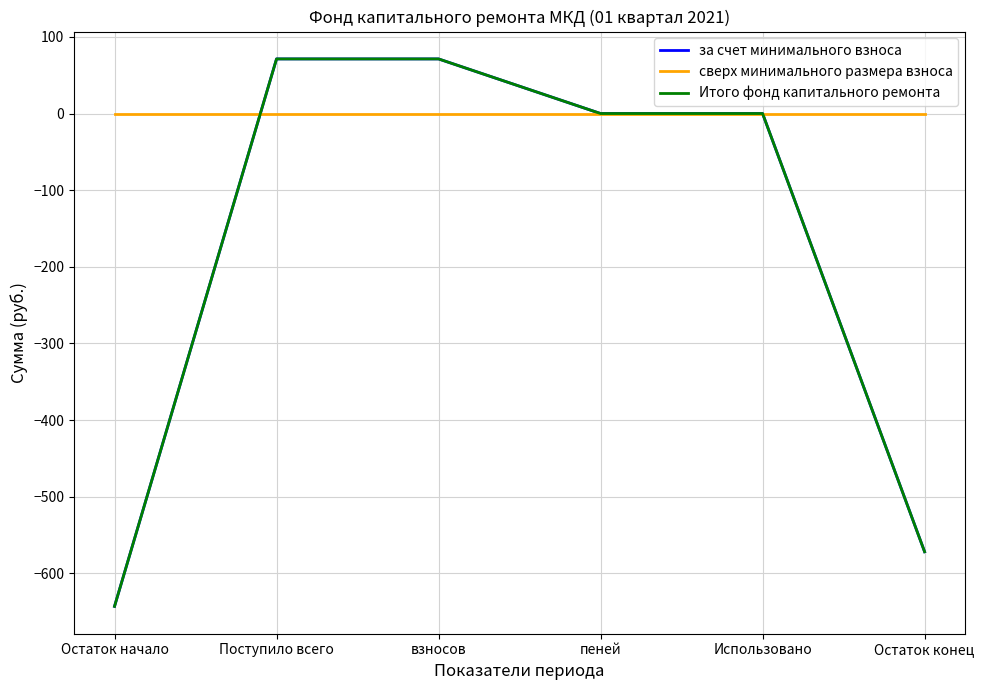

At взносов, list the series in order from smallest to largest.

сверх минимального размера взноса, за счет минимального взноса, Итого фонд капитального ремонта